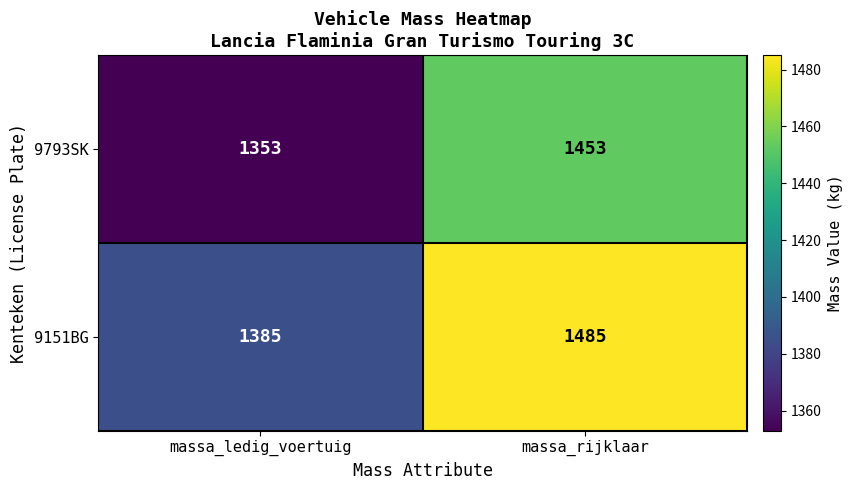

What is the sum of the 9793SK values at massa_rijklaar and massa_ledig_voertuig?

2806